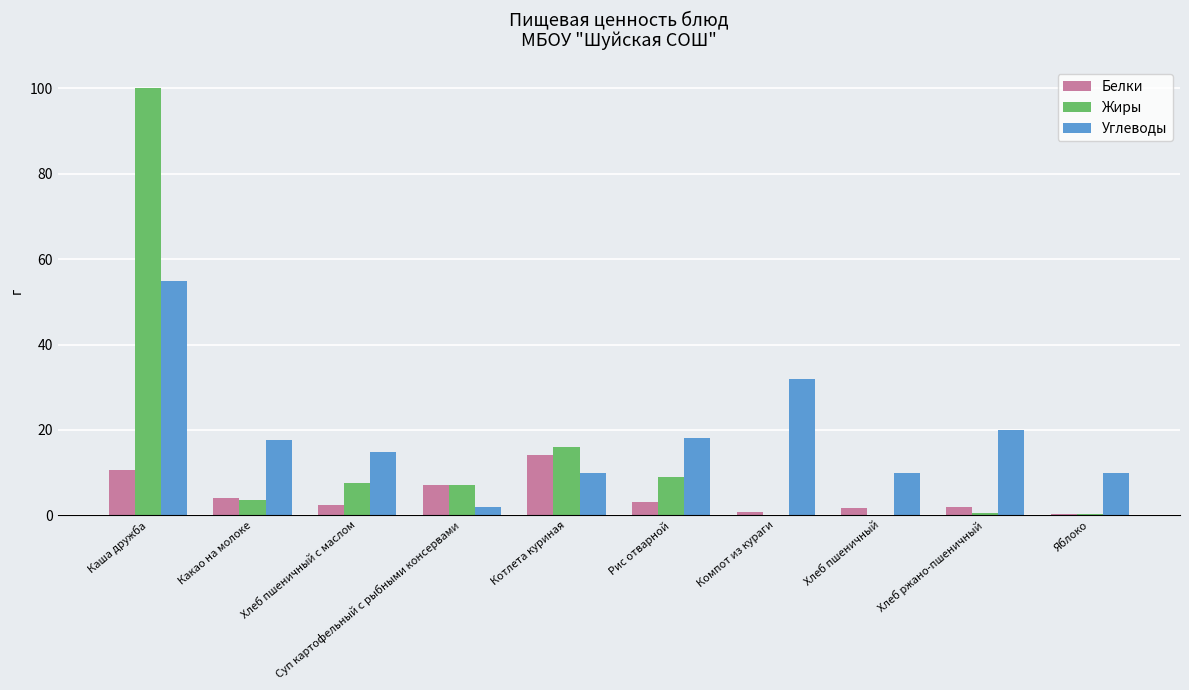

Count the number of data series in this chart.

3